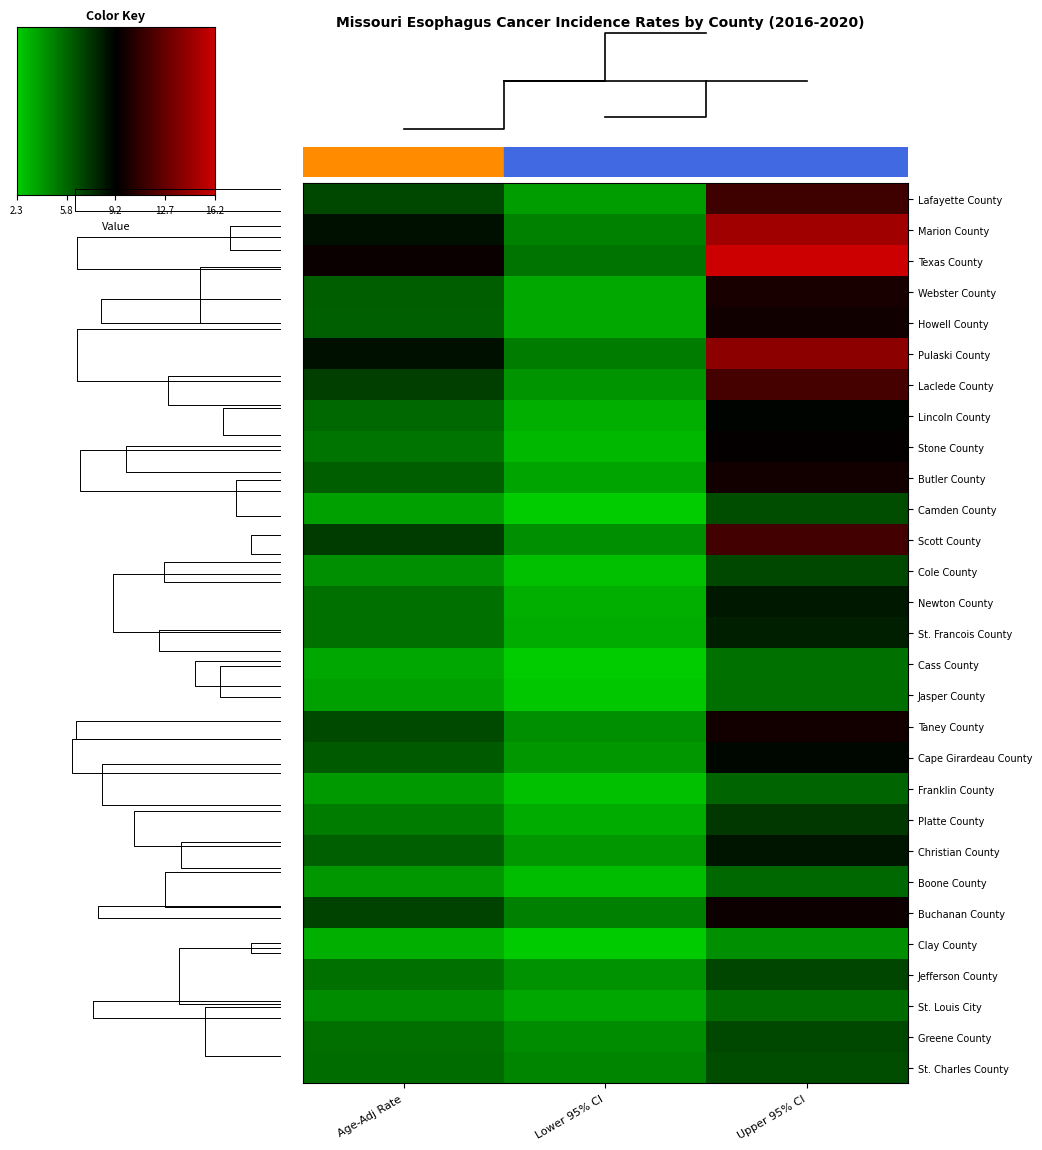

The value of Butler County at Age-Adj Rate is 2.4. True or false?

False